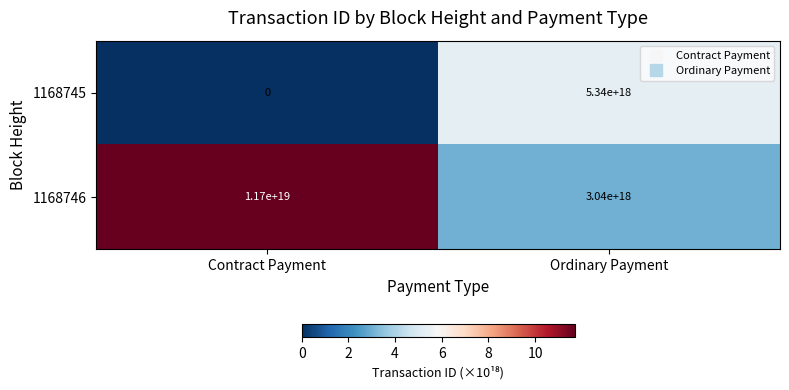

Is it true that 1168746 equals 1925615805724611840 at Ordinary Payment?

False